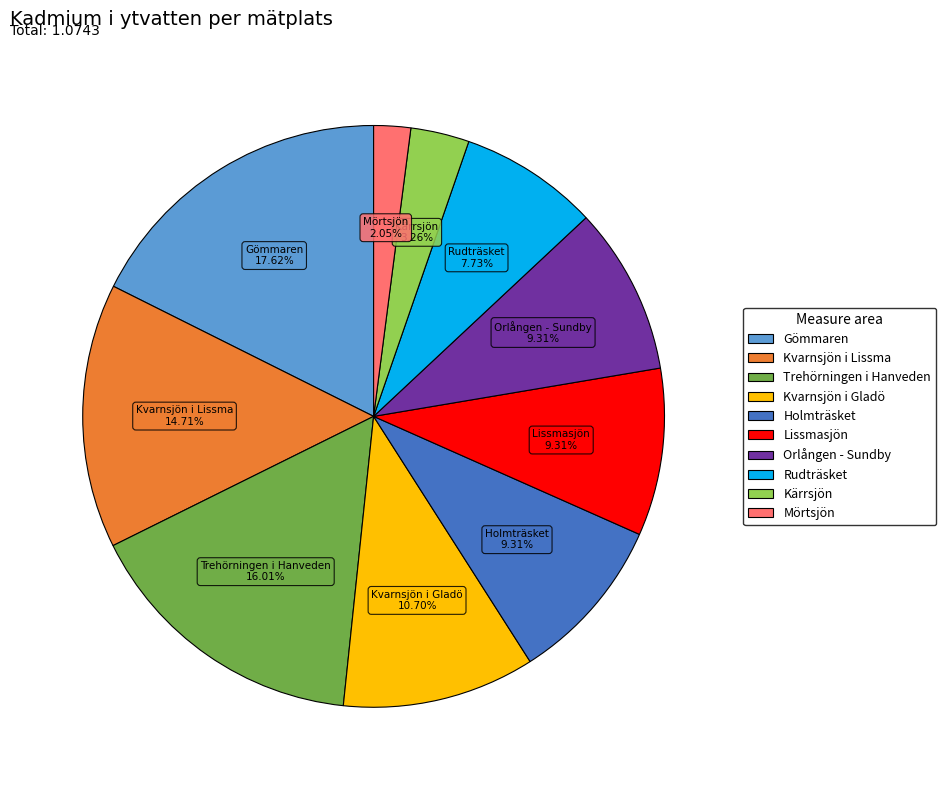

Does any single category account for the majority?

No